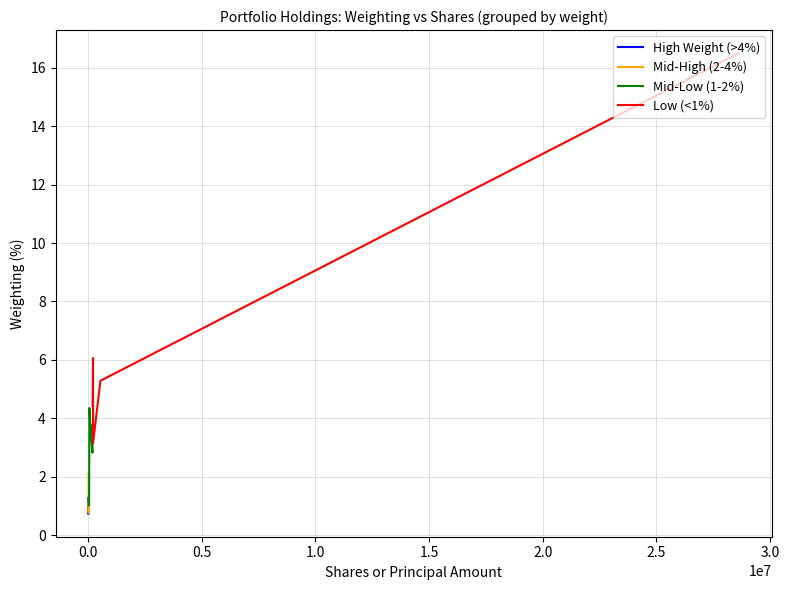

Where is the first local minimum for Mid-High (2-4%)?

1.0